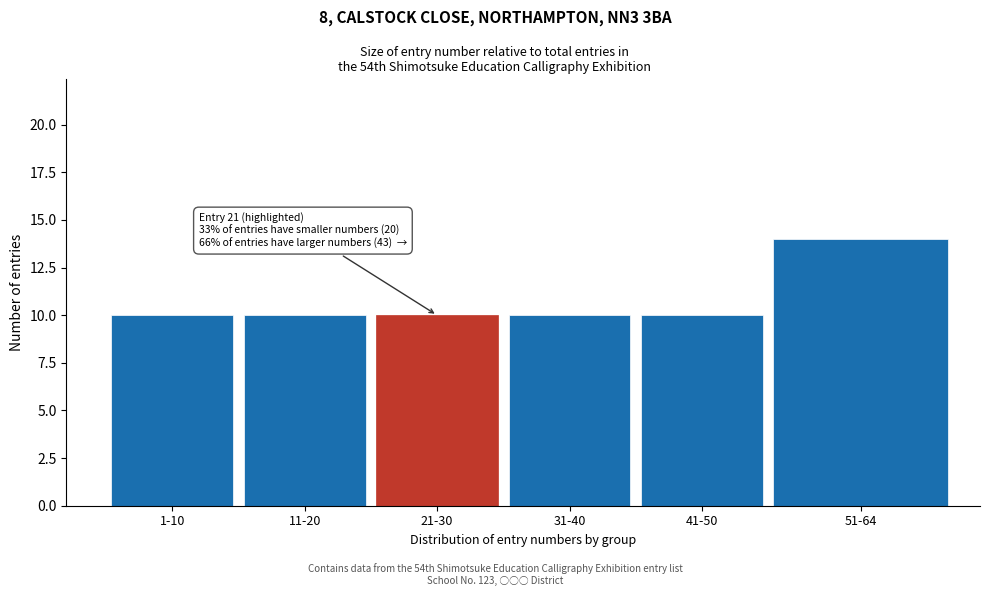

Reading left to right, extract all data points from this chart.

10	10	10	10	10	14